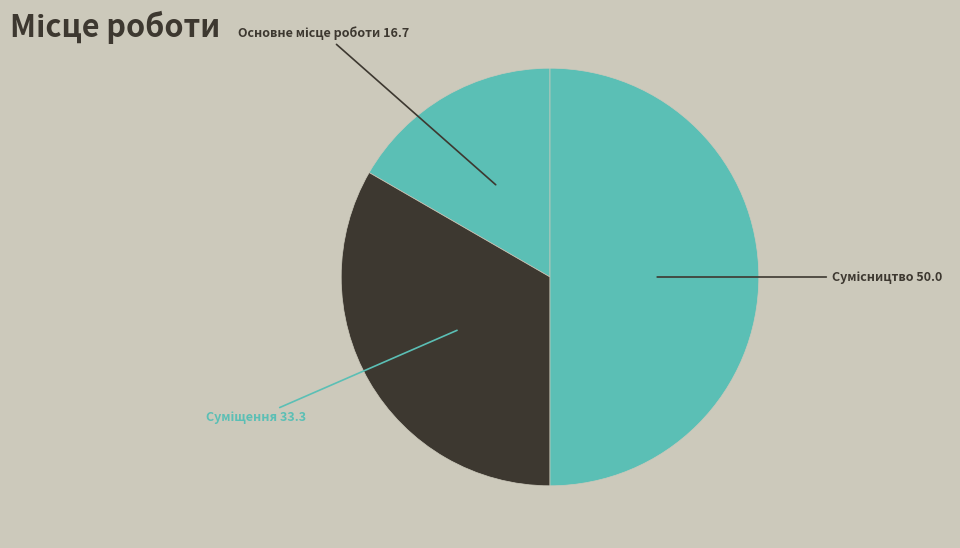

How much of the chart is everything except Основне місце роботи?

83.3%